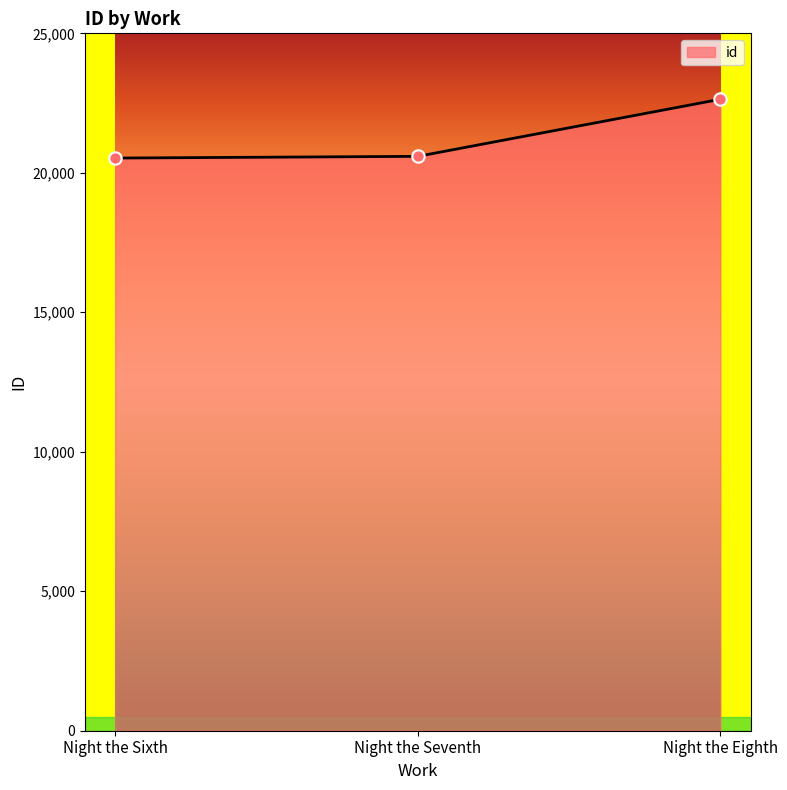

What is the ratio of the value at Night the Seventh to the value at Night the Eighth?

0.9